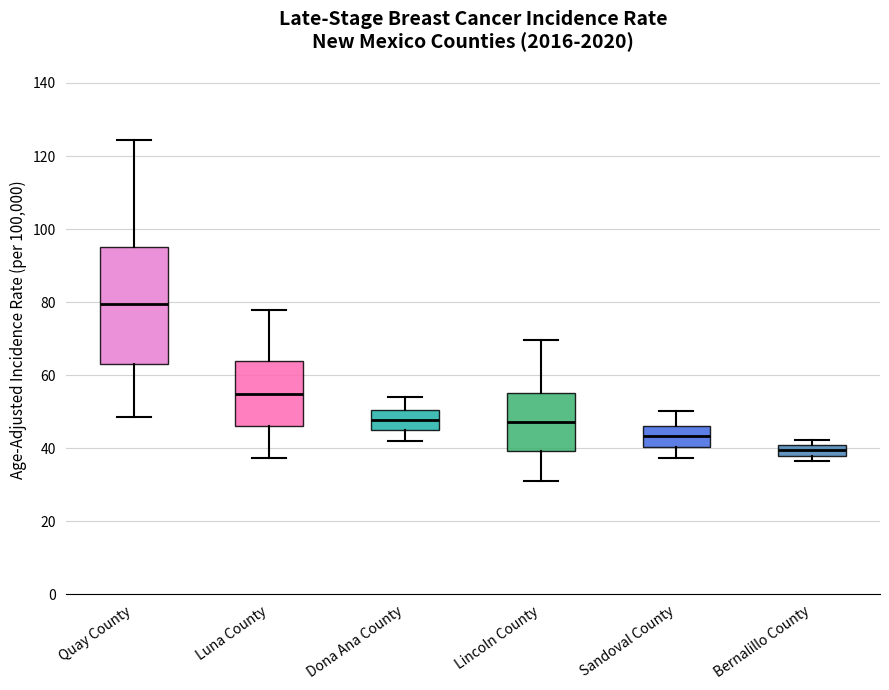

Which box has the lowest median line?

Bernalillo County